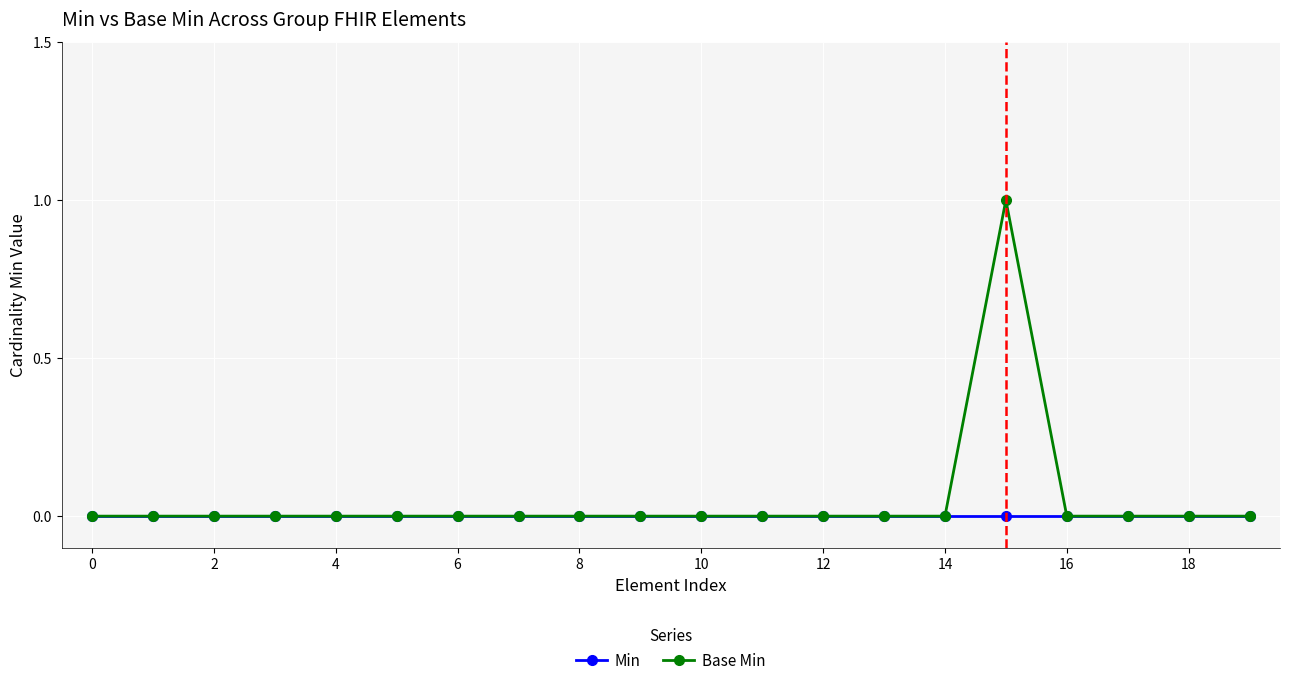

Rank the series by their maximum value, from highest to lowest.

Base Min, Min